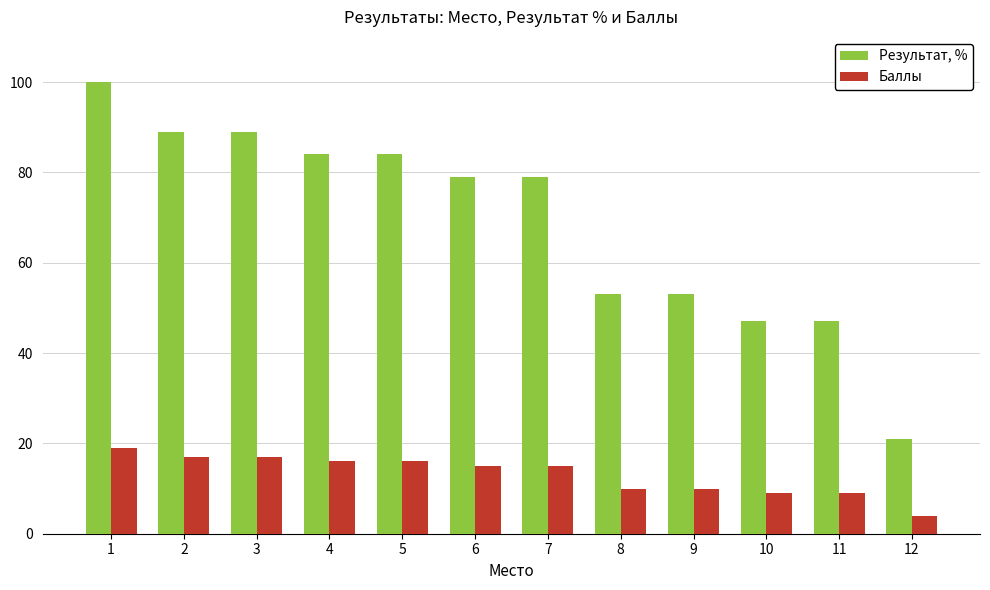

At which label does Результат, % first exceed 79?

1